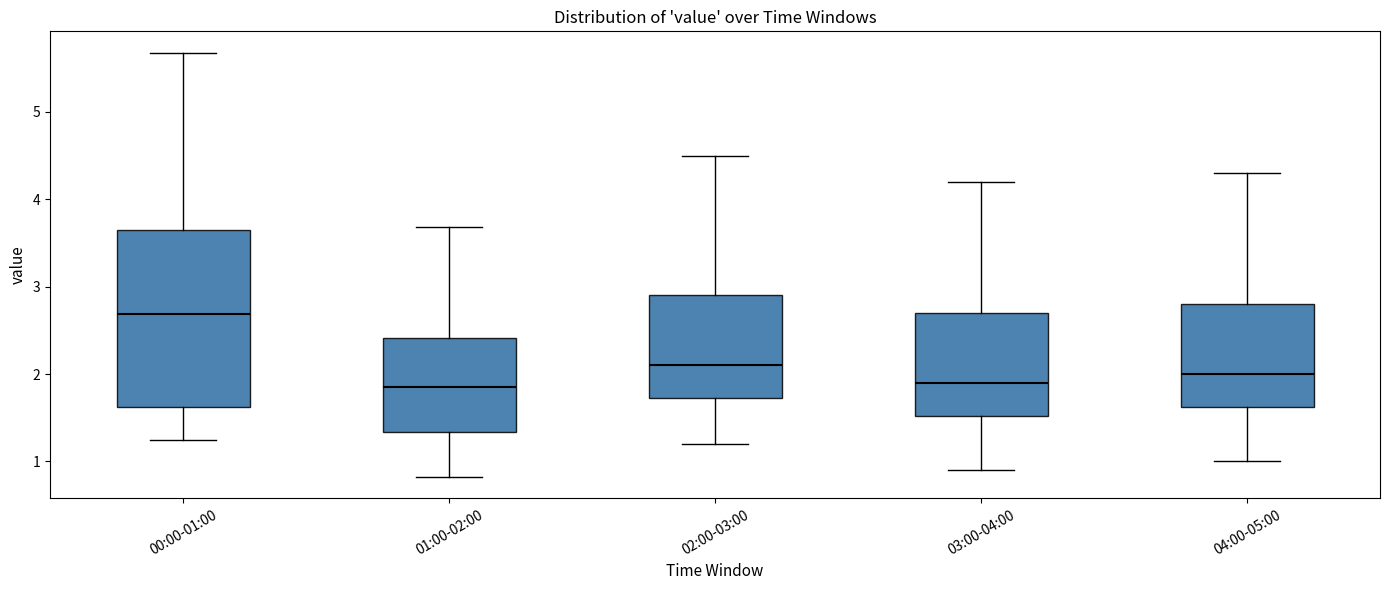

Reading left to right, read every box against the y-axis: the position of its median line, the range the box covers, and the ends of its whiskers. The values are not printed on the chart, so give them approximately, as read against the axis.

00:00-01:00: median 2.7, box 1.6 to 3.6, whiskers 1.3 to 5.7
01:00-02:00: median 1.9, box 1.3 to 2.4, whiskers 0.8 to 3.7
02:00-03:00: median 2.1, box 1.7 to 2.9, whiskers 1.2 to 4.5
03:00-04:00: median 1.9, box 1.5 to 2.7, whiskers 0.9 to 4.2
04:00-05:00: median 2.0, box 1.6 to 2.8, whiskers 1.0 to 4.3